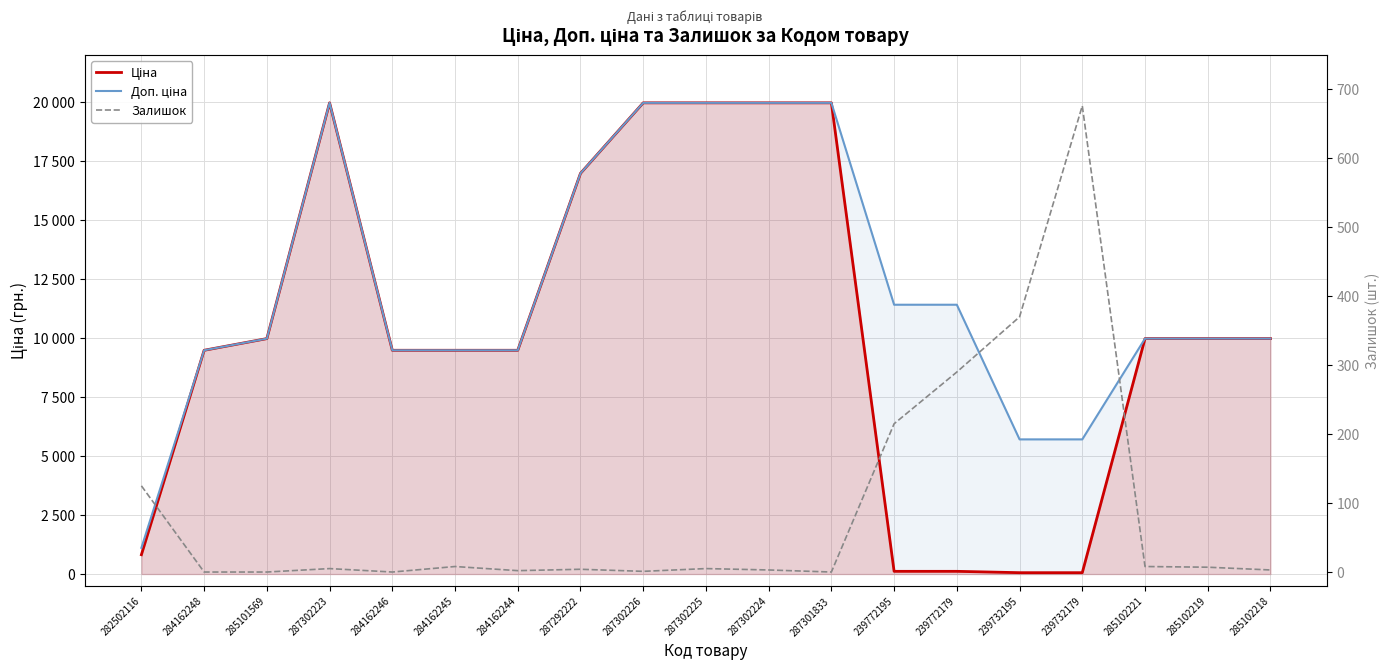

What is the difference between the highest and lowest values at 284162244?

9478.1